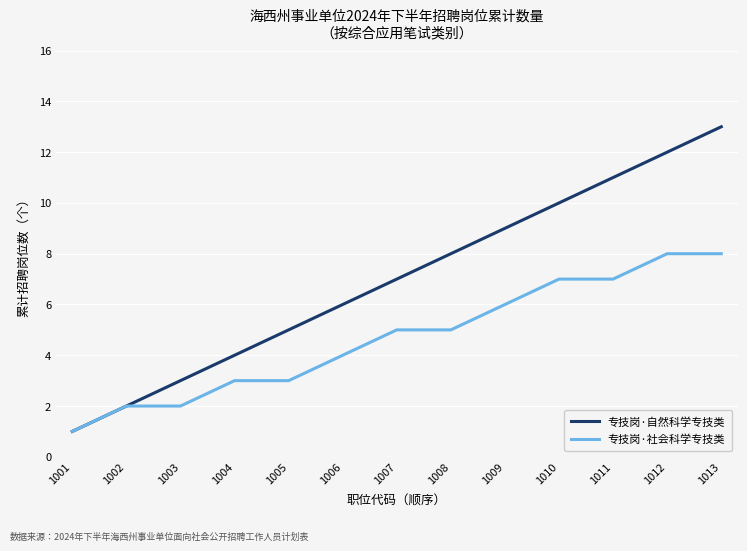

What value does the 专技岗·社会科学专技类 series have at 1010?

7